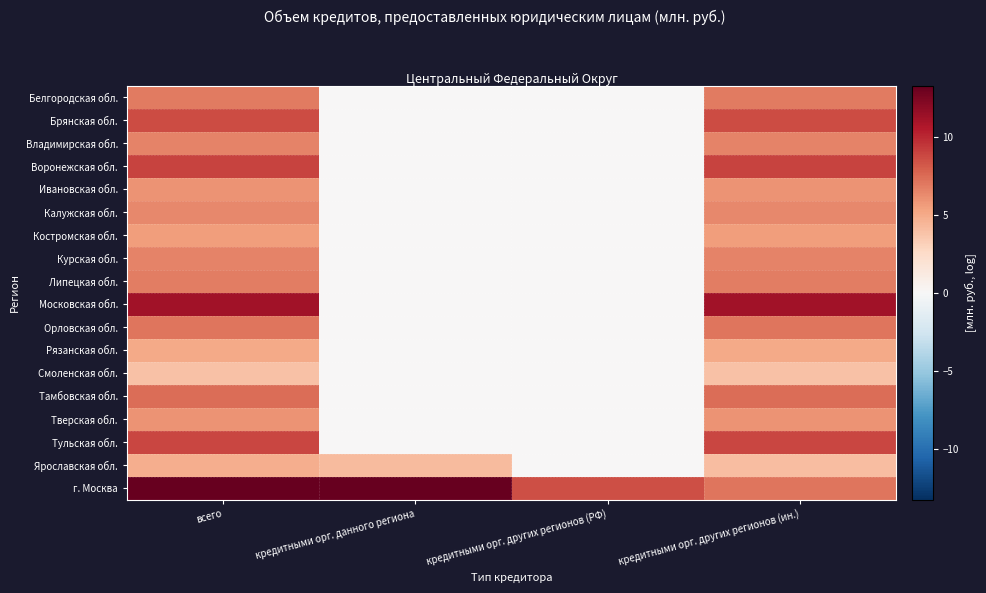

What is the greatest value displayed?

13.2